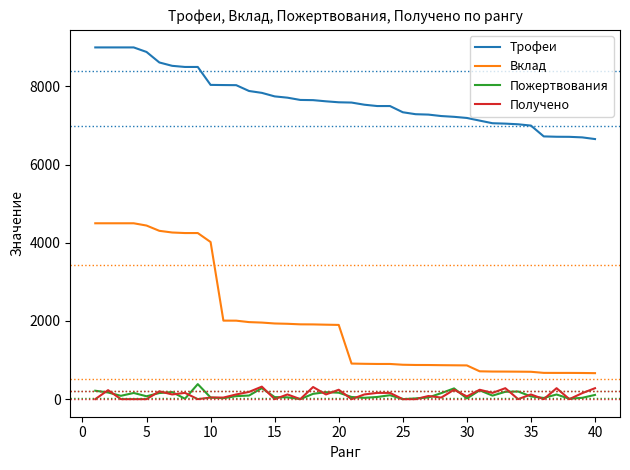

Does the chart have visible grid lines?

No